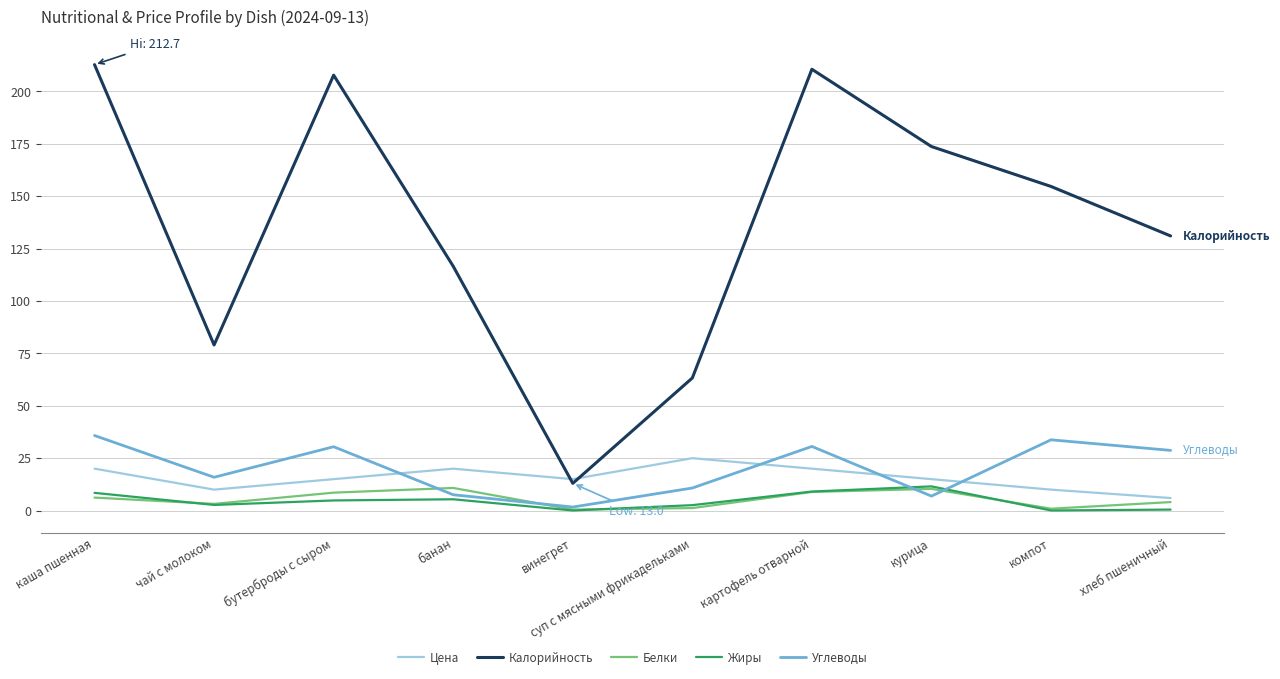

Is the value of Углеводы at чай с молоком greater than the value of Белки at картофель отварной?

Yes